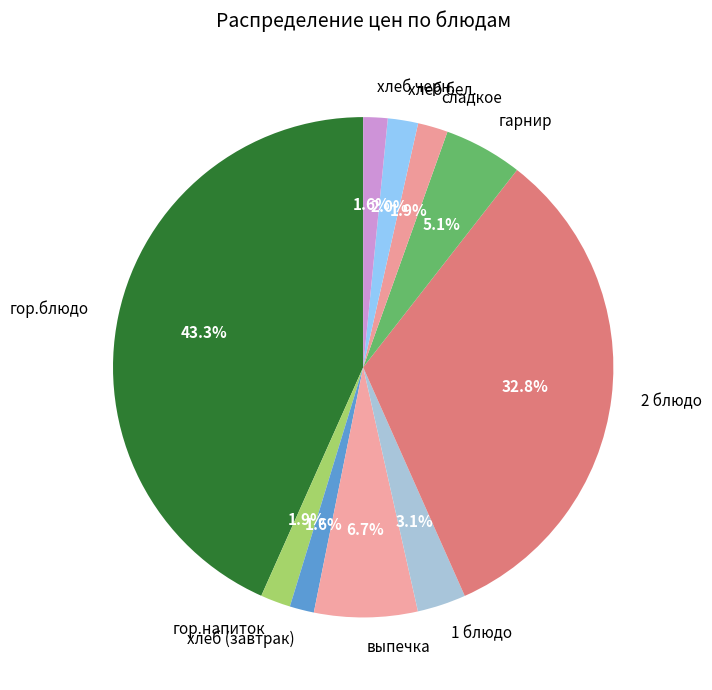

To the nearest percent, what portion does хлеб бел. represent?

2%